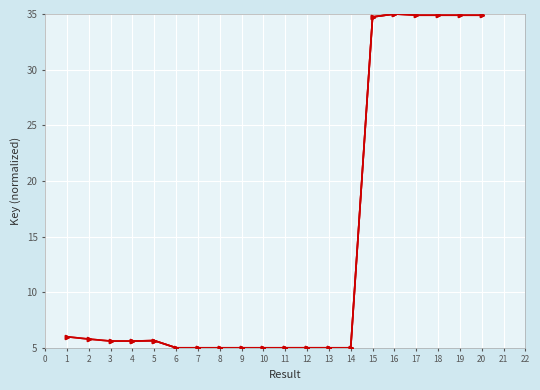

True or false: the data shows 3.0 at 4.

False